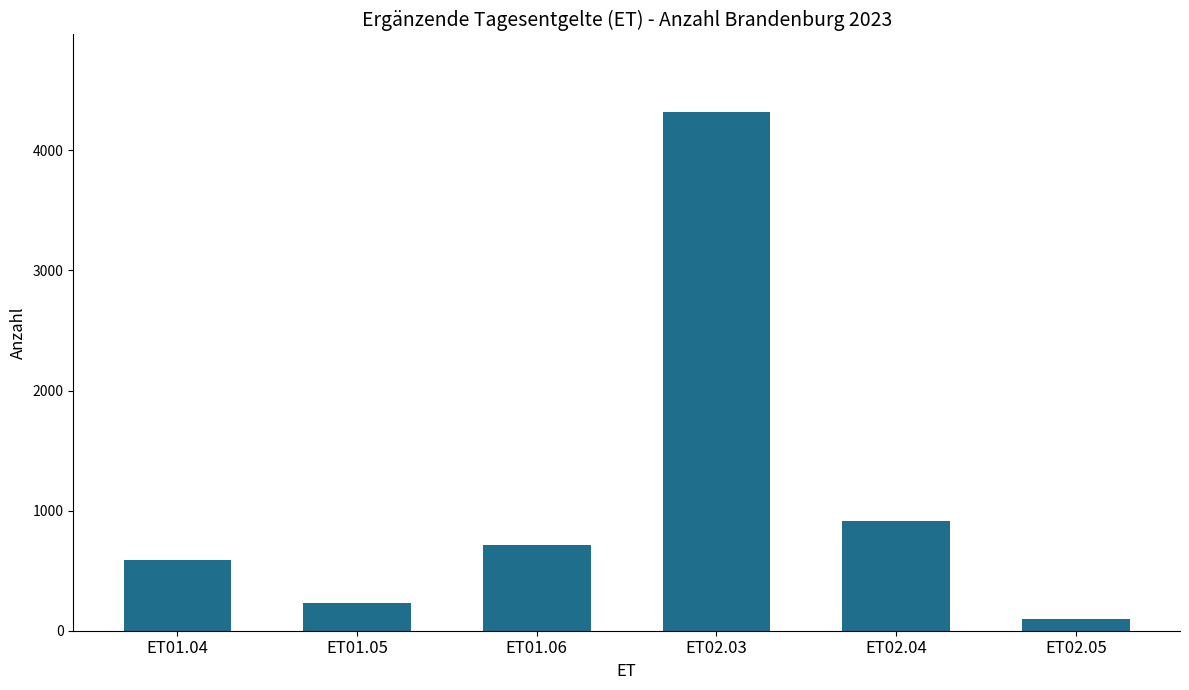

What is the difference between the maximum and minimum values?

4218